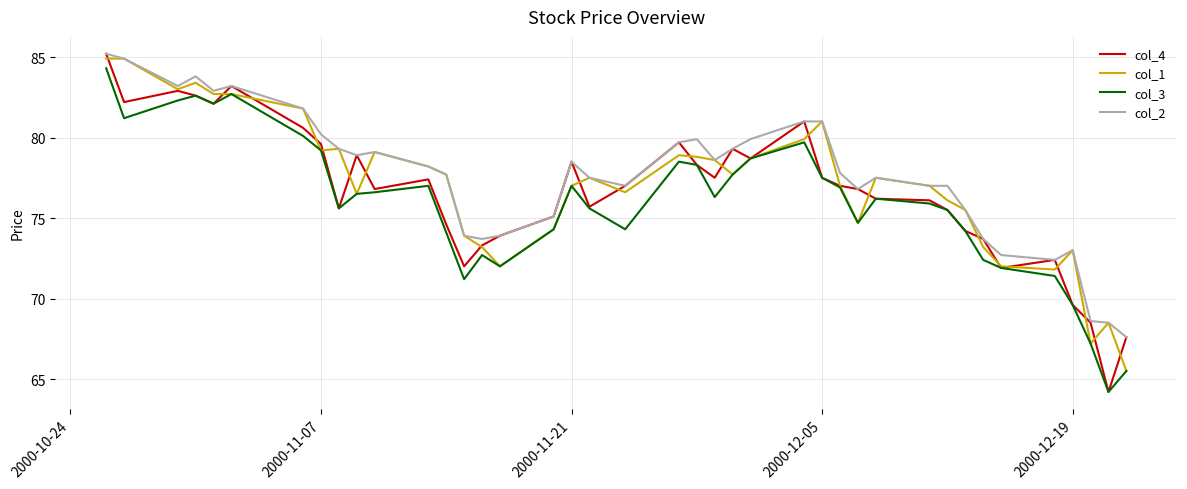

What is the average value of the col_2 series?

77.6